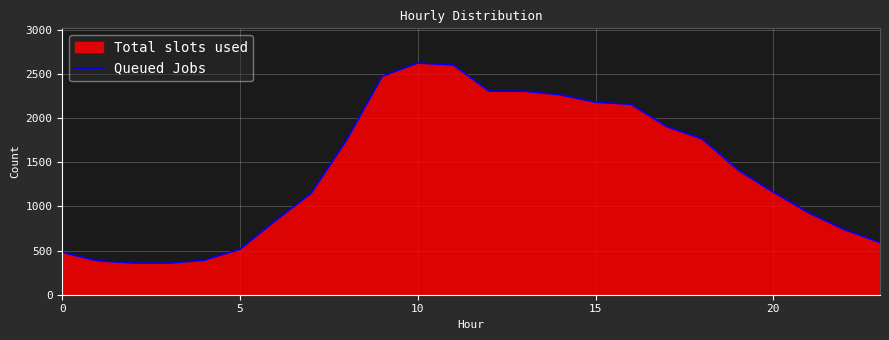

What is the difference between the maximum and minimum values?

2265